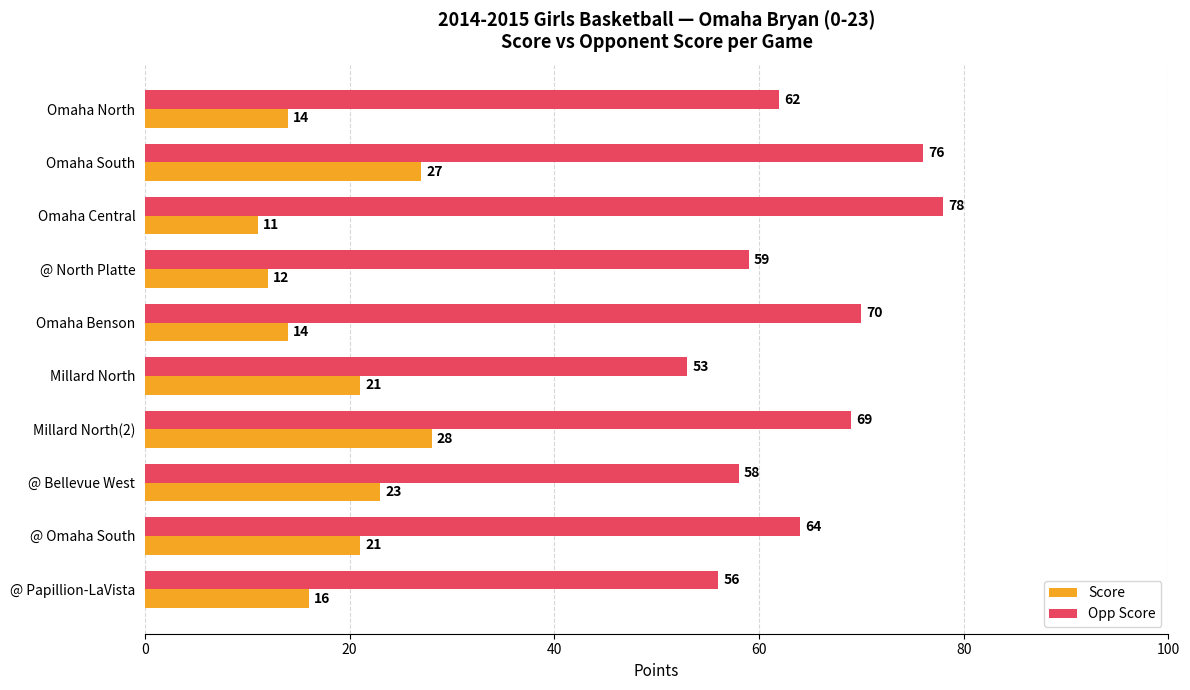

At which label does Score reach its peak?

Millard North(2)